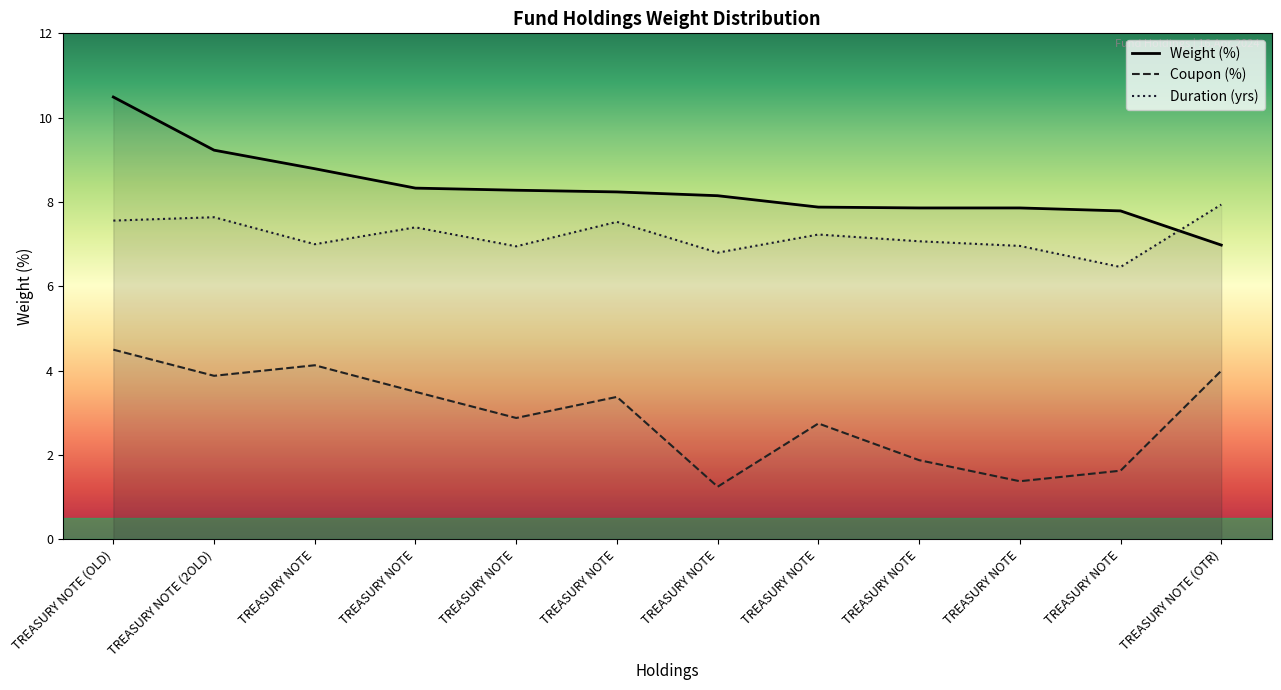

Is the value of Duration (yrs) at TREASURY NOTE greater than the value of Weight (%) at TREASURY NOTE?

No